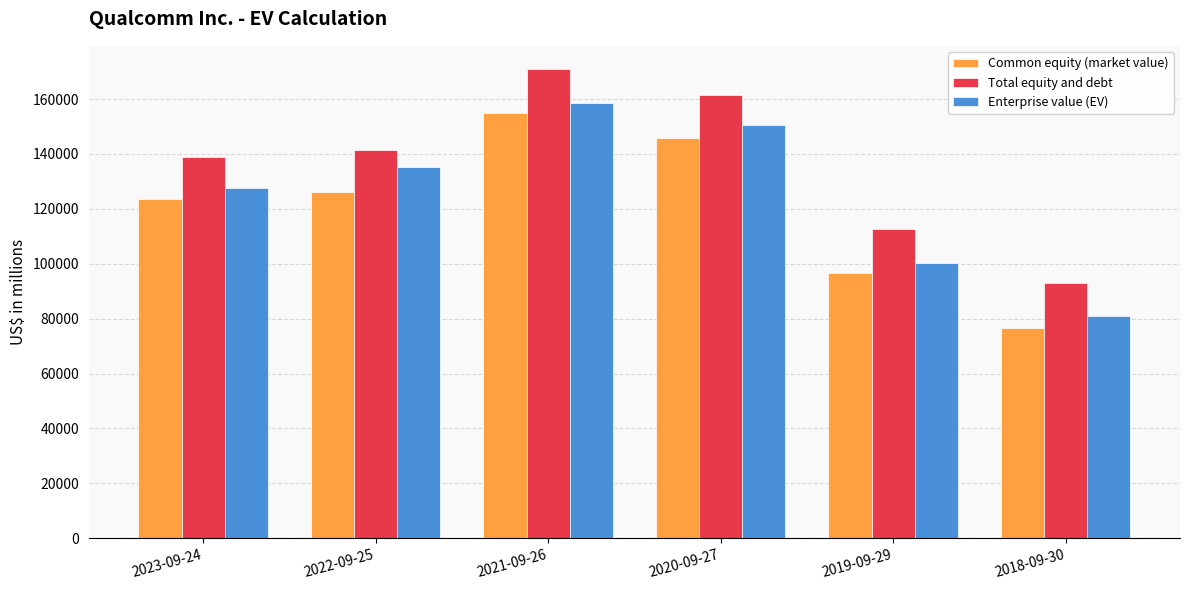

At which label is Total equity and debt closest to 131917?

2023-09-24